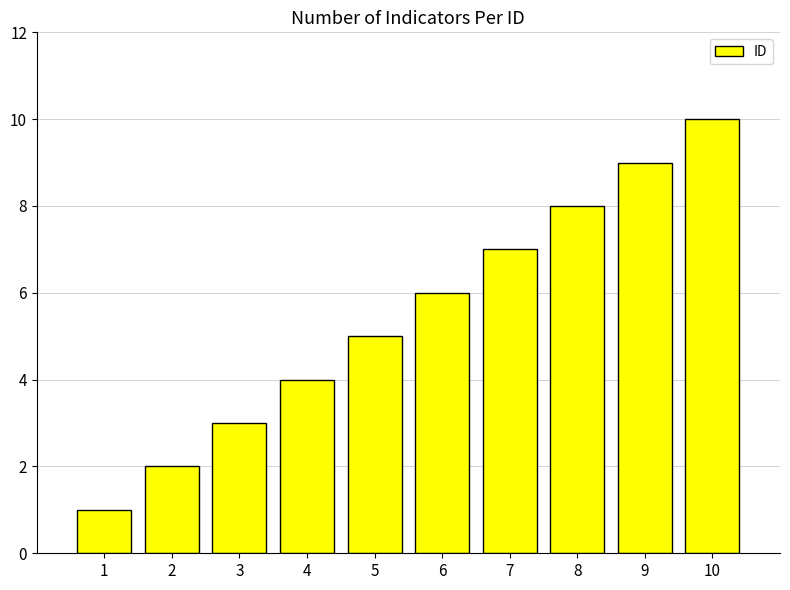

Which label corresponds to the smallest value in the chart?

1